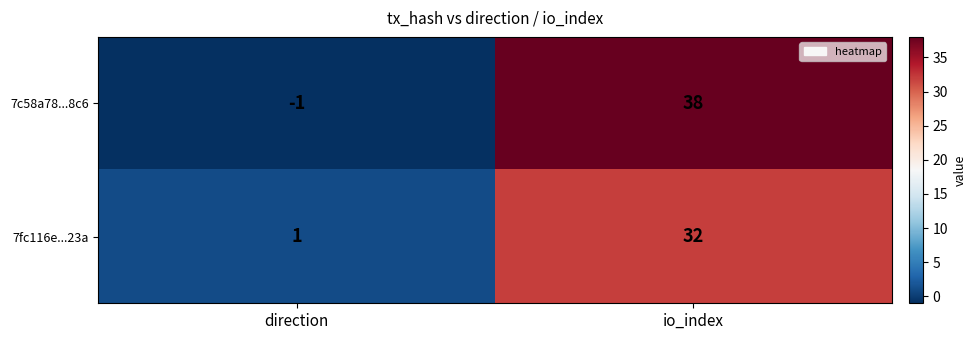

Read the 7c58a78...8c6 value at io_index.

38